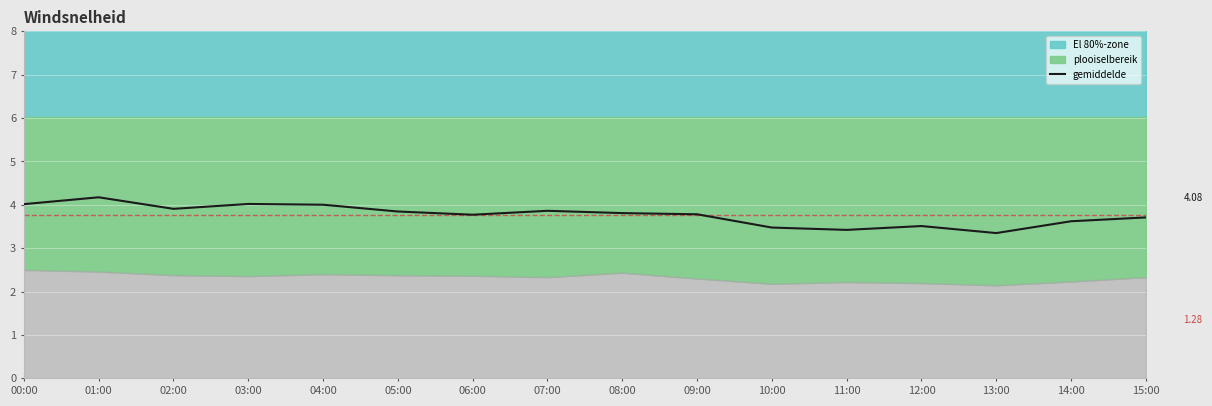

Is it true that the value at 04:00 is 4.0?

True